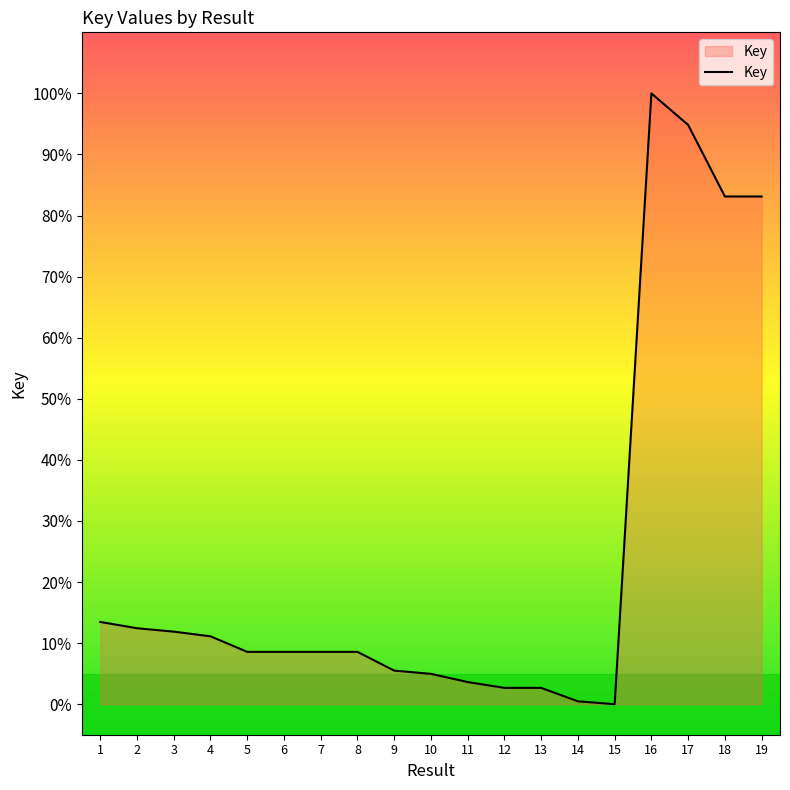

Approximately how many times larger is the value at 17 compared to 5?

11.1